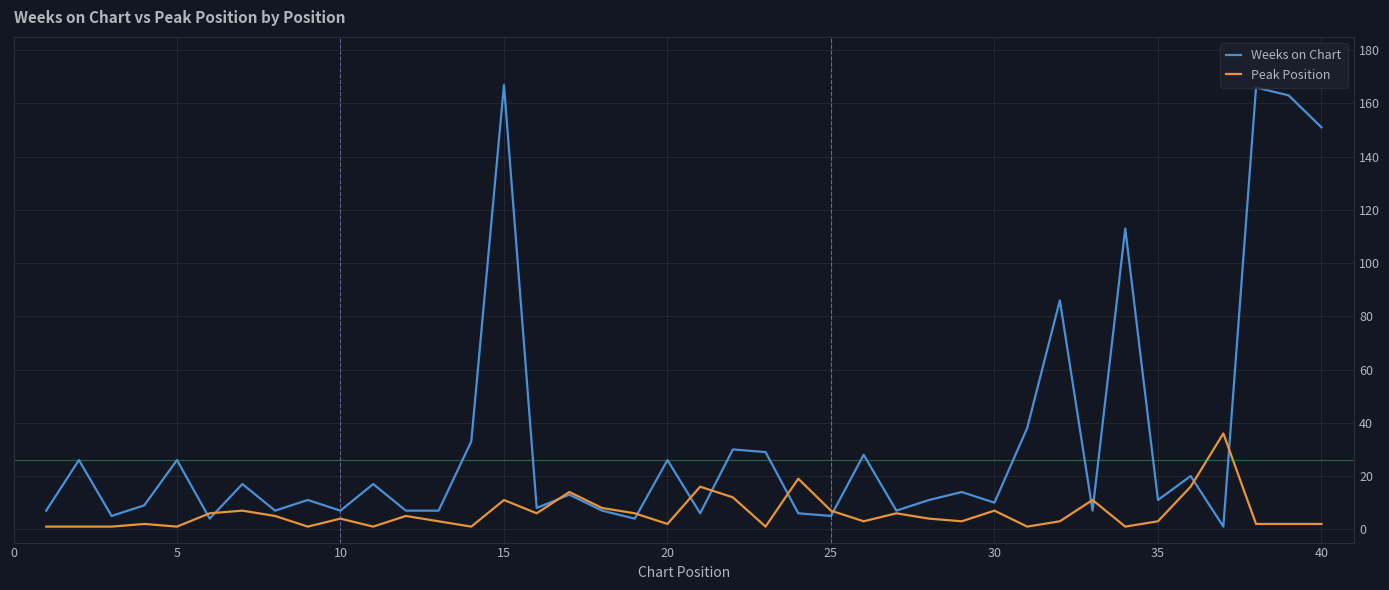

Does the chart have visible grid lines?

Yes